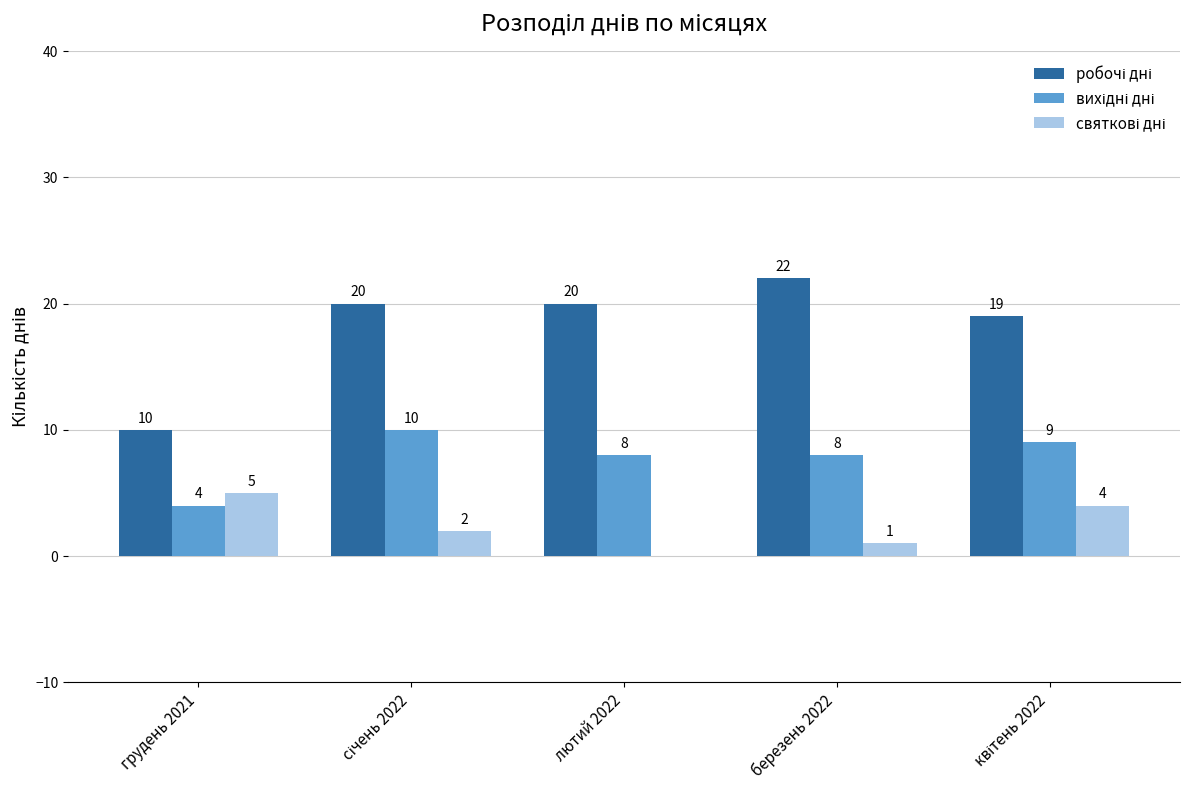

What is the total value across all series at грудень 2021?

19